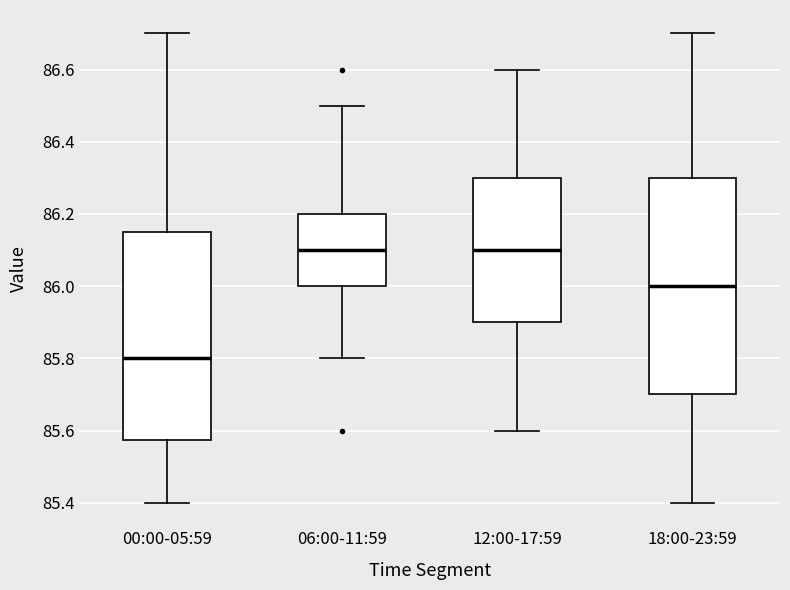

Which box has the lowest median line?

00:00-05:59